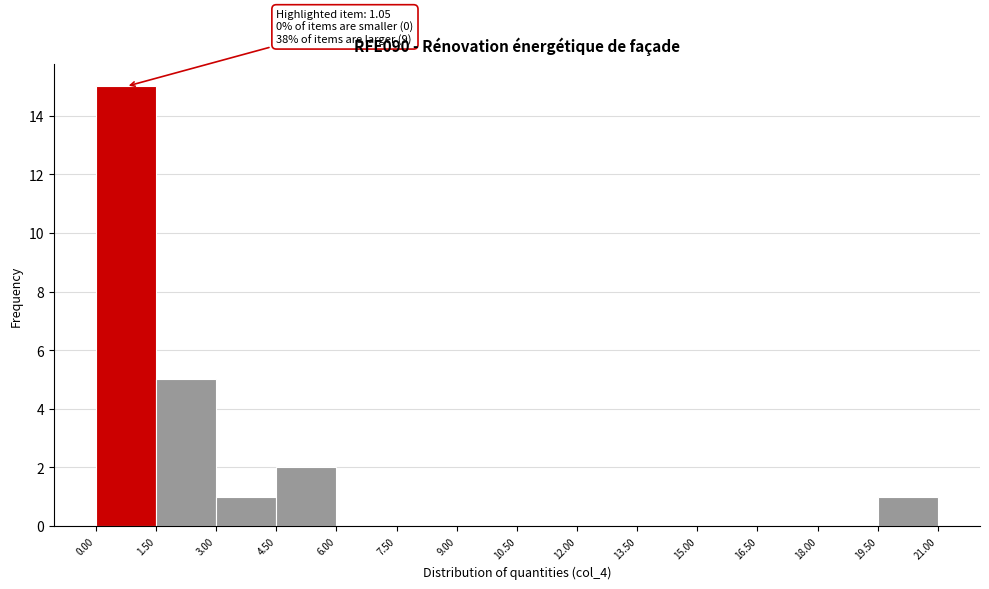

Which range on the x-axis has the tallest bar?

0.00 to 1.50